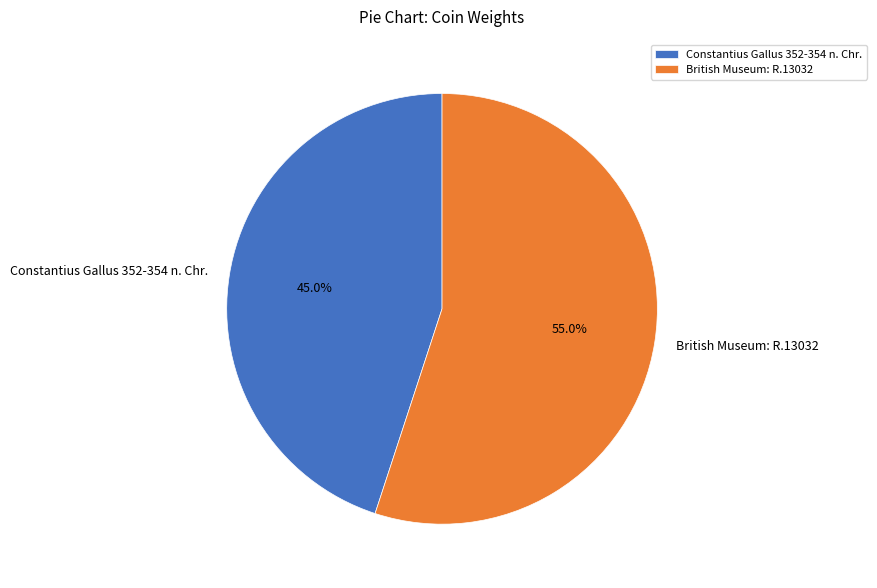

Which category has the biggest portion of the pie?

British Museum: R.13032